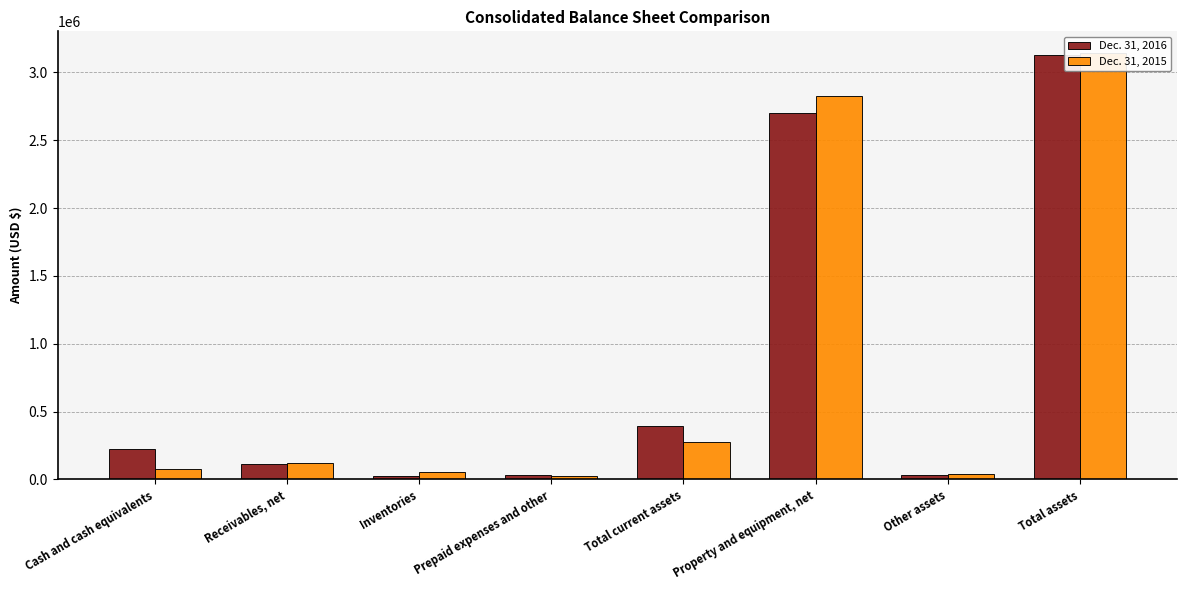

Reading right to left, transcribe all the data shown in this chart.

Dec. 31, 2016: Total assets=3130237	Other assets=35116	Property and equipment, net=2699996	Total current assets=393738	Prepaid expenses and other=31556	Inventories=23938	Receivables, net=112558	Cash and cash equivalents=225686
Dec. 31, 2015: Total assets=3145713	Other assets=41487	Property and equipment, net=2825239	Total current assets=276873	Prepaid expenses and other=29162	Inventories=51293	Receivables, net=119356	Cash and cash equivalents=77062